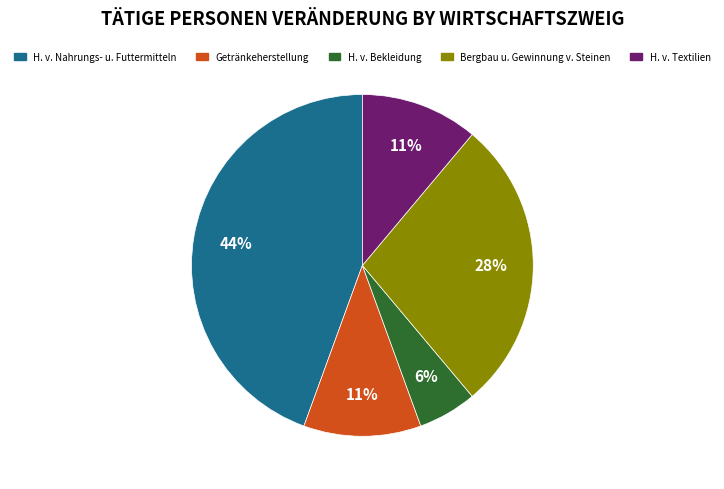

Does any single category account for the majority?

No